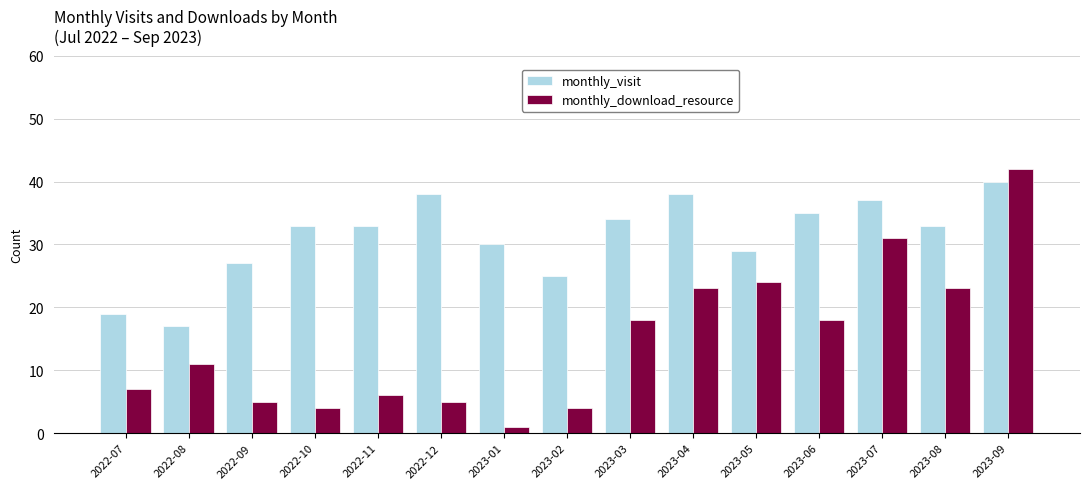

What is the label of the 3rd bar from the right?

2023-07